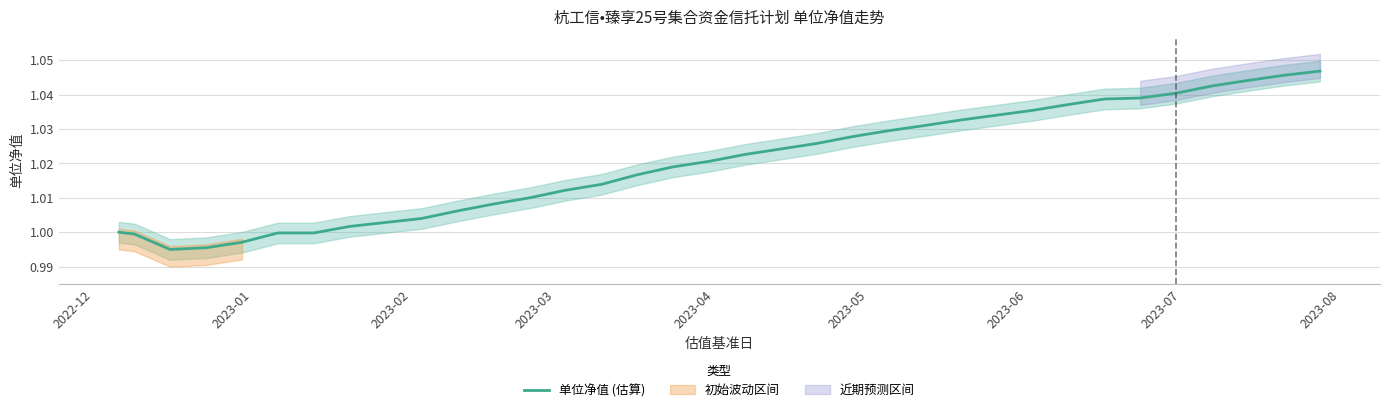

How many series are shown in this chart?

1